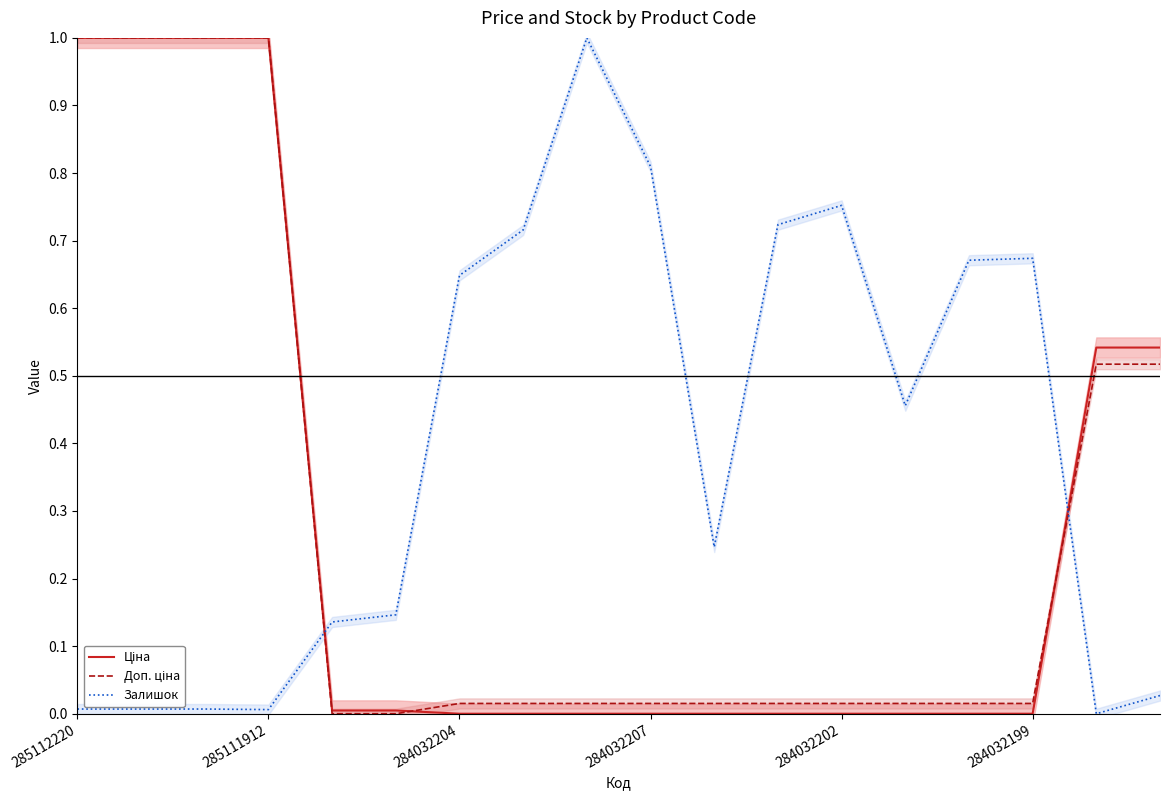

What is the greatest value displayed?

1.0